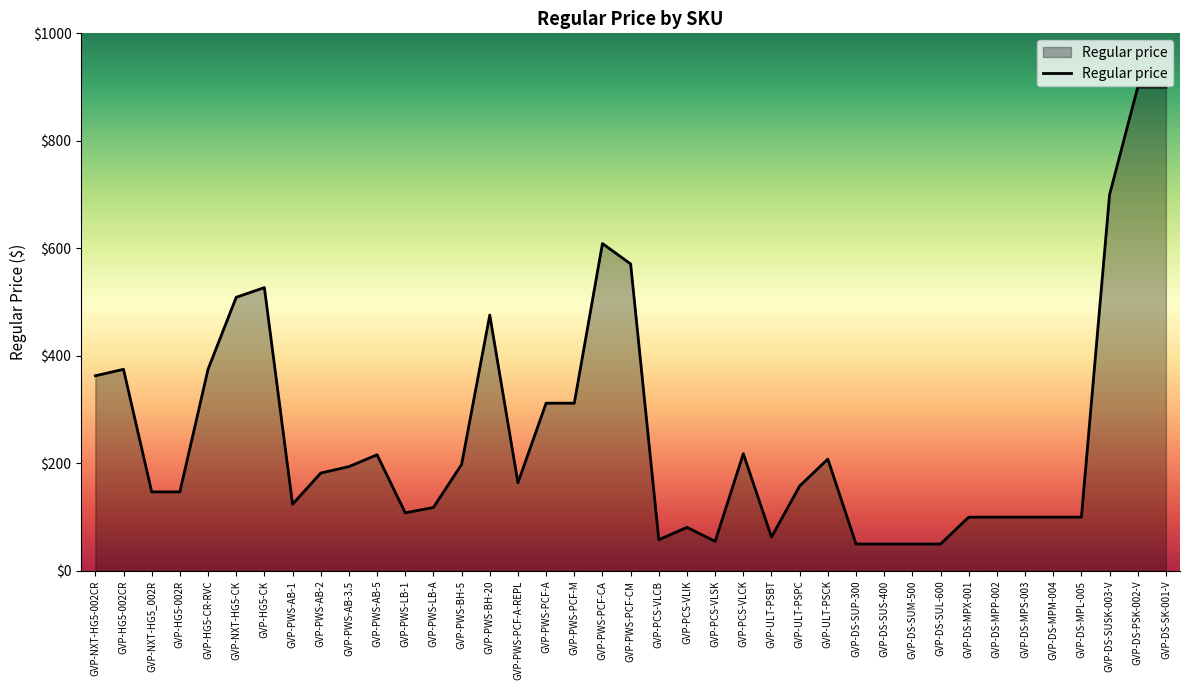

What is the difference between the values at GVP-NXT-HG5-002CR and GVP-NXT-HG5_002R?

216